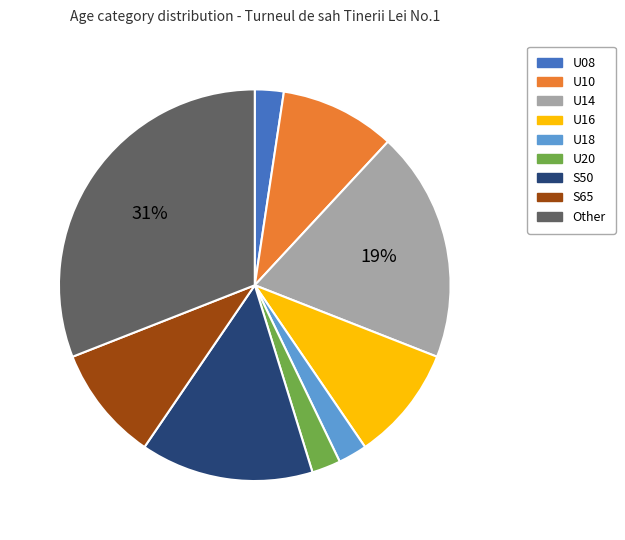

Is the sum of U16 and S50 greater than half?

No